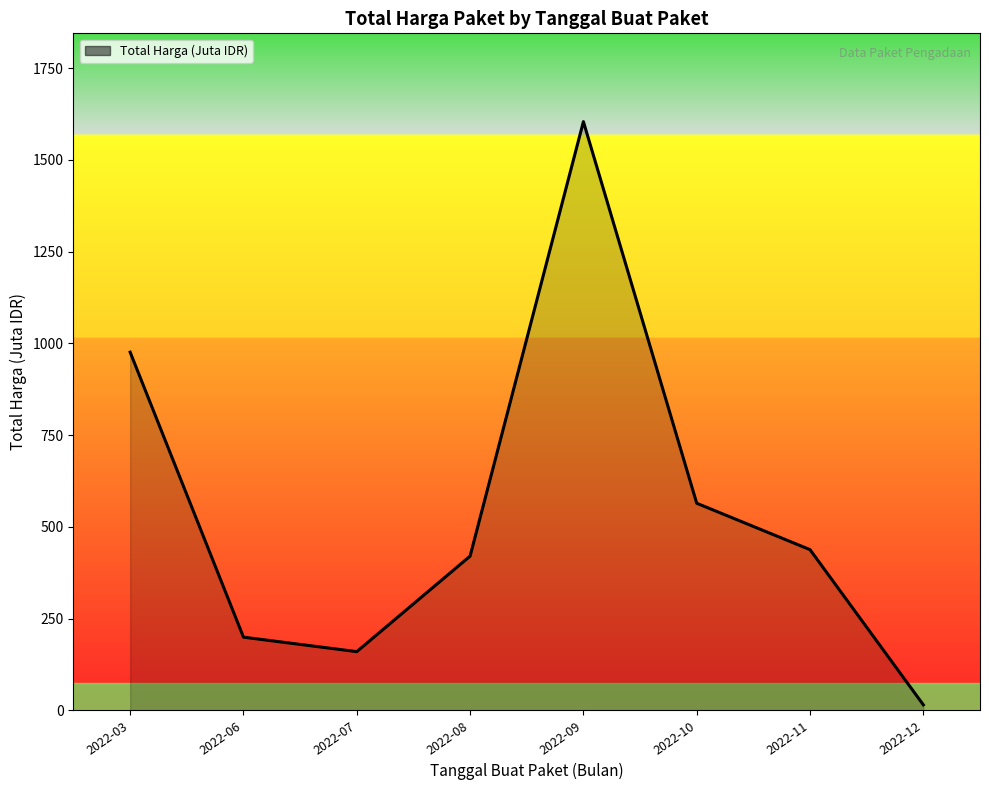

What is the sum of the values at 2022-11 and 2022-06?

636.9